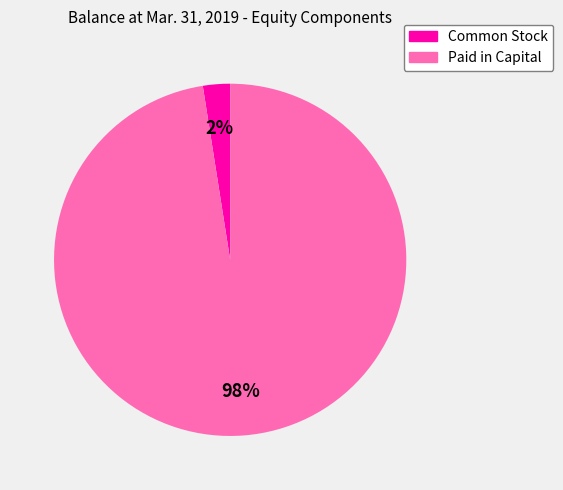

Is the sum of Common Stock and Paid in Capital greater than half?

Yes